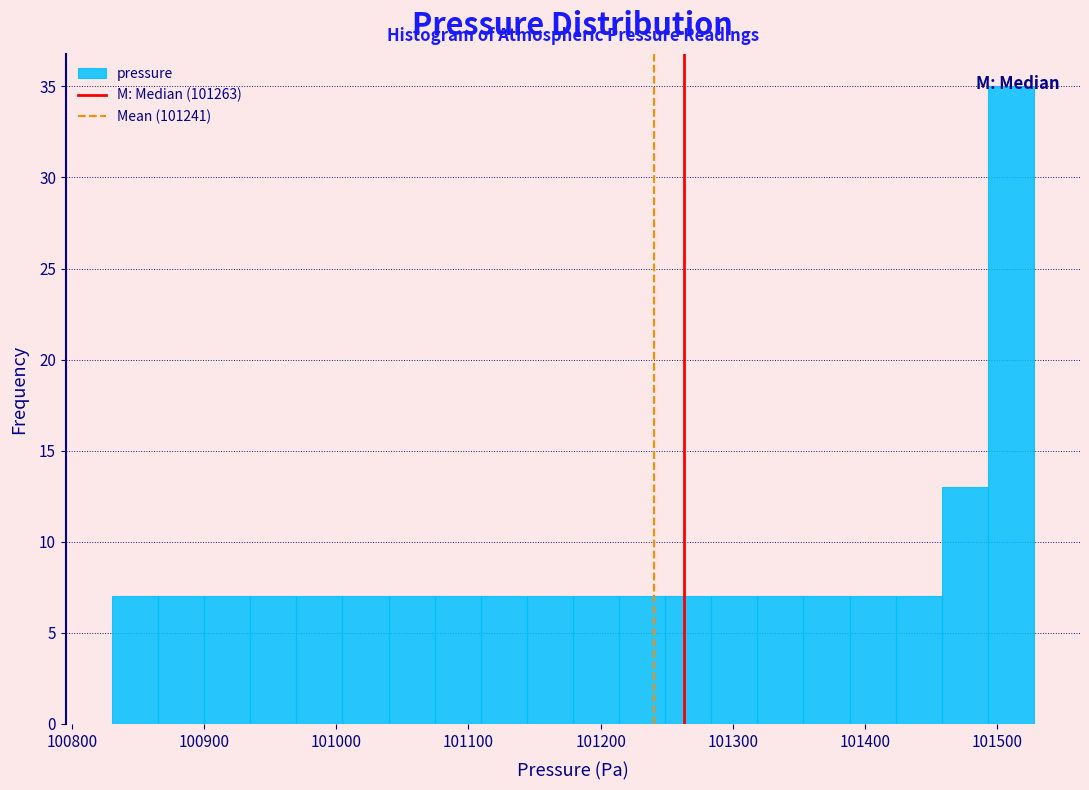

Read against the x-axis, roughly where is the centre of the tallest bar?

101510